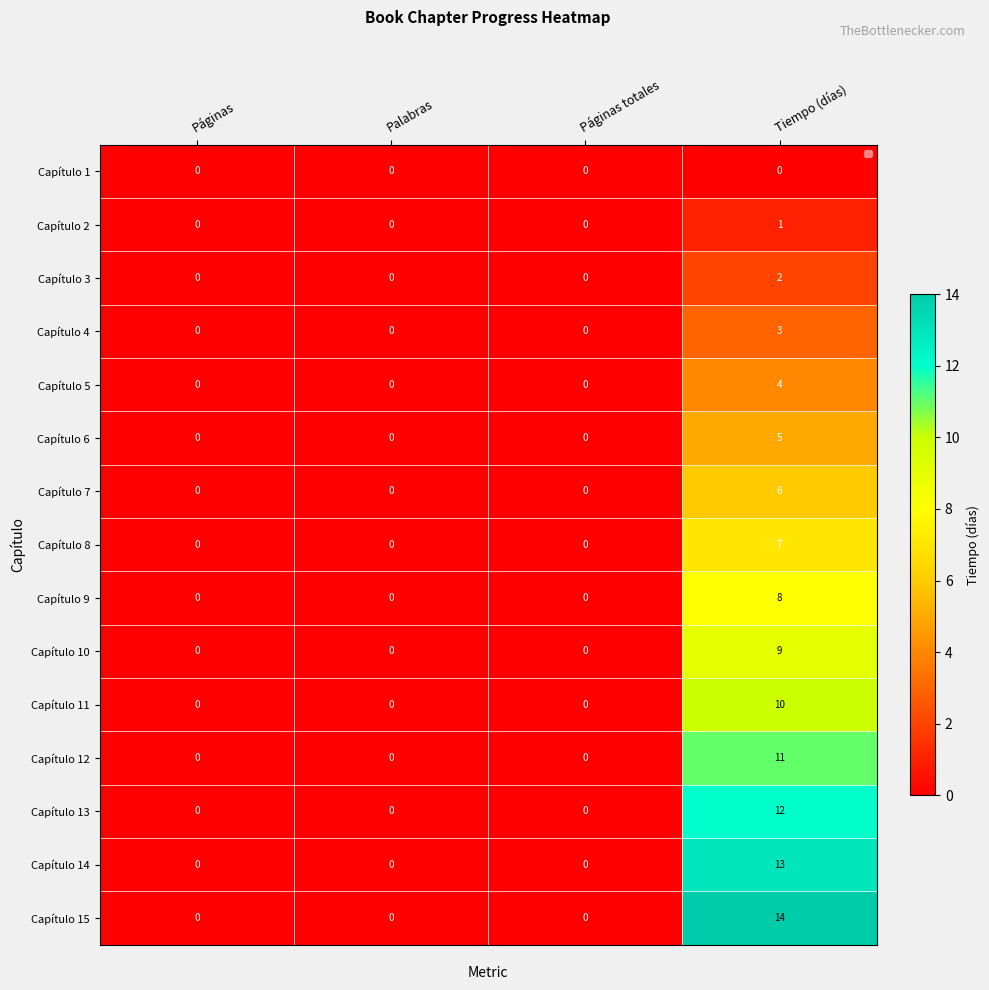

What is the greatest value displayed?

14